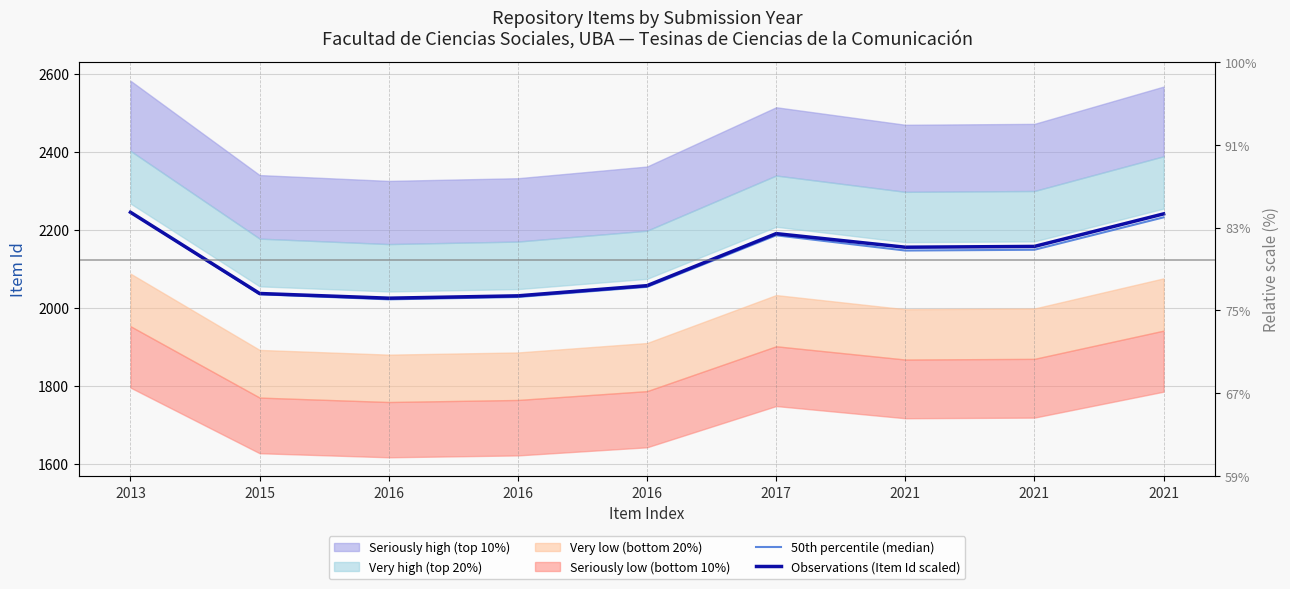

What is the total value across all series at 2016?

4047.0